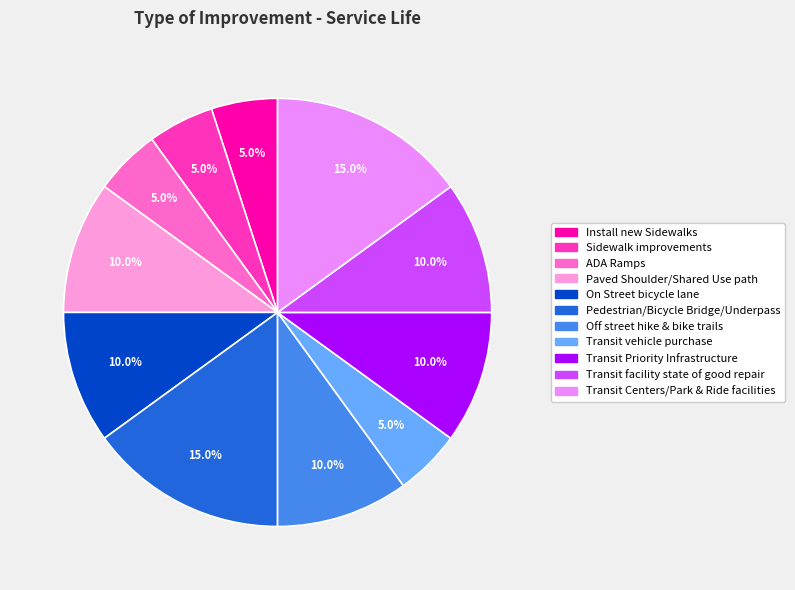

How much of the chart is everything except Transit Centers/Park & Ride facilities?

85.0%